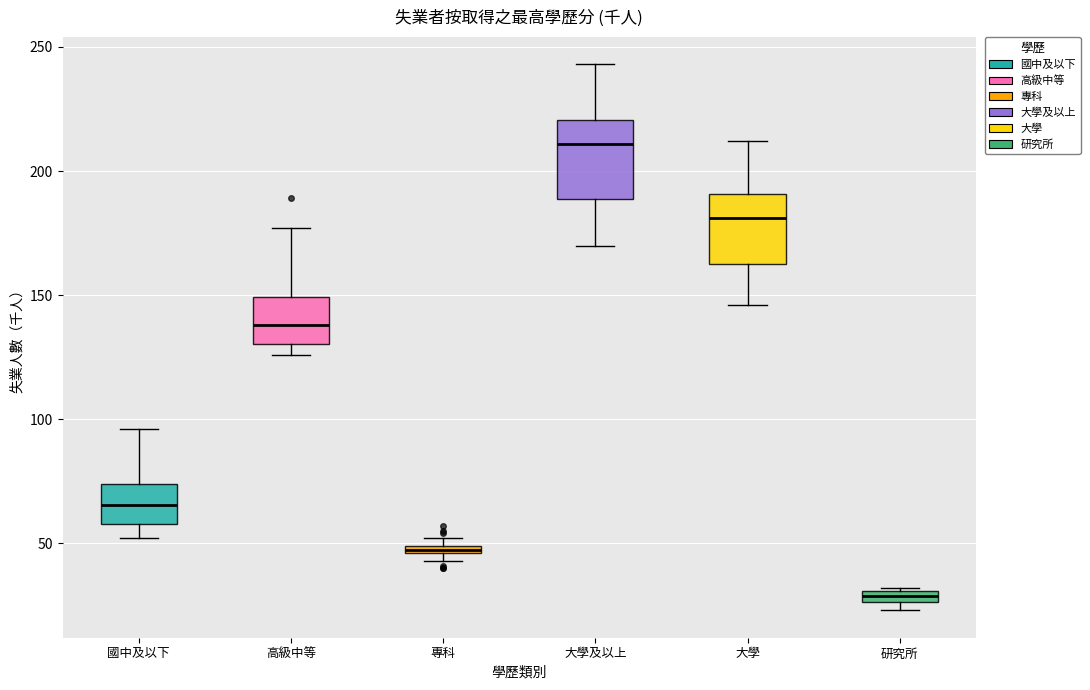

Which box has the lowest median line?

研究所